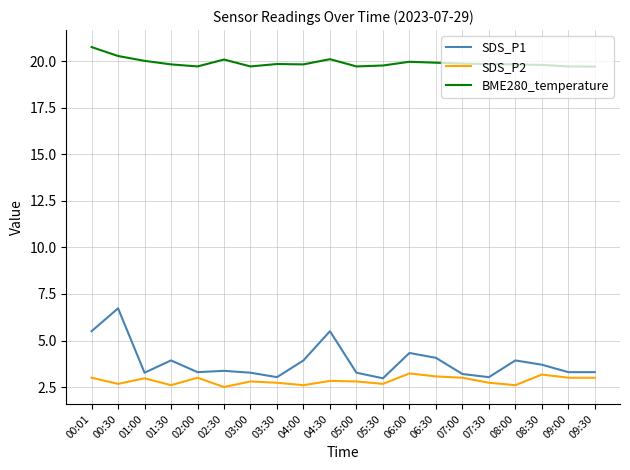

What position from the left is 05:30?

12